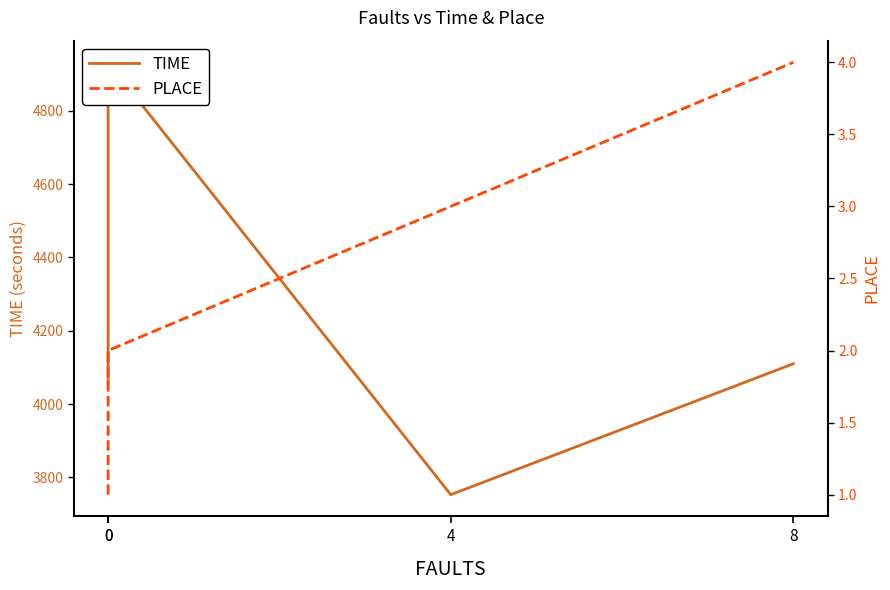

Rank the categories by PLACE value from highest to lowest.

8, 4, 0, 0